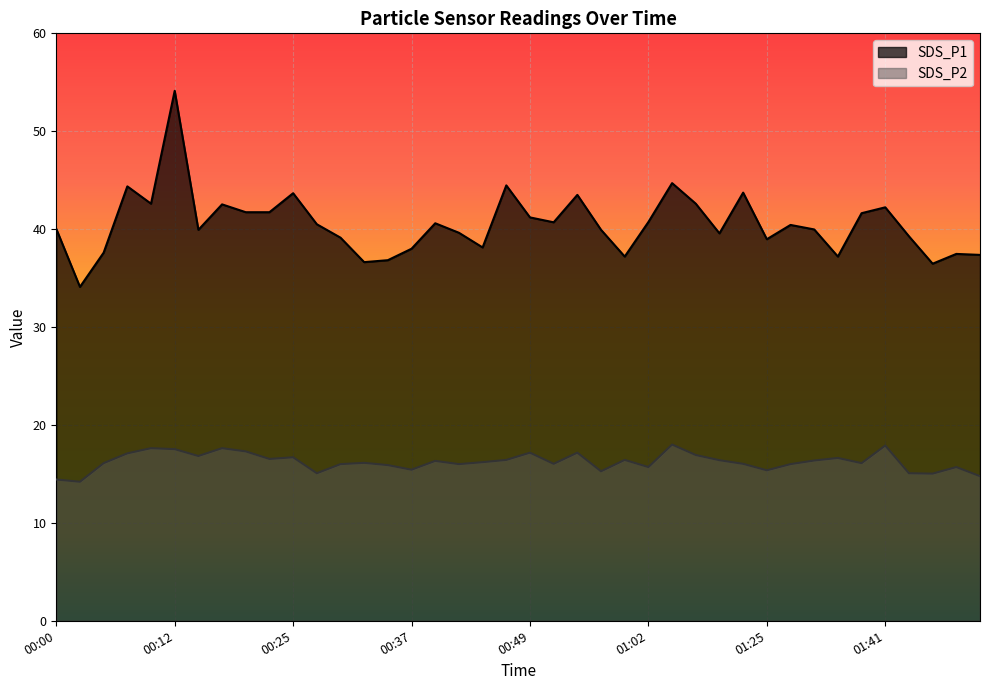

True or false: SDS_P2 and SDS_P1 intersect in this chart.

False